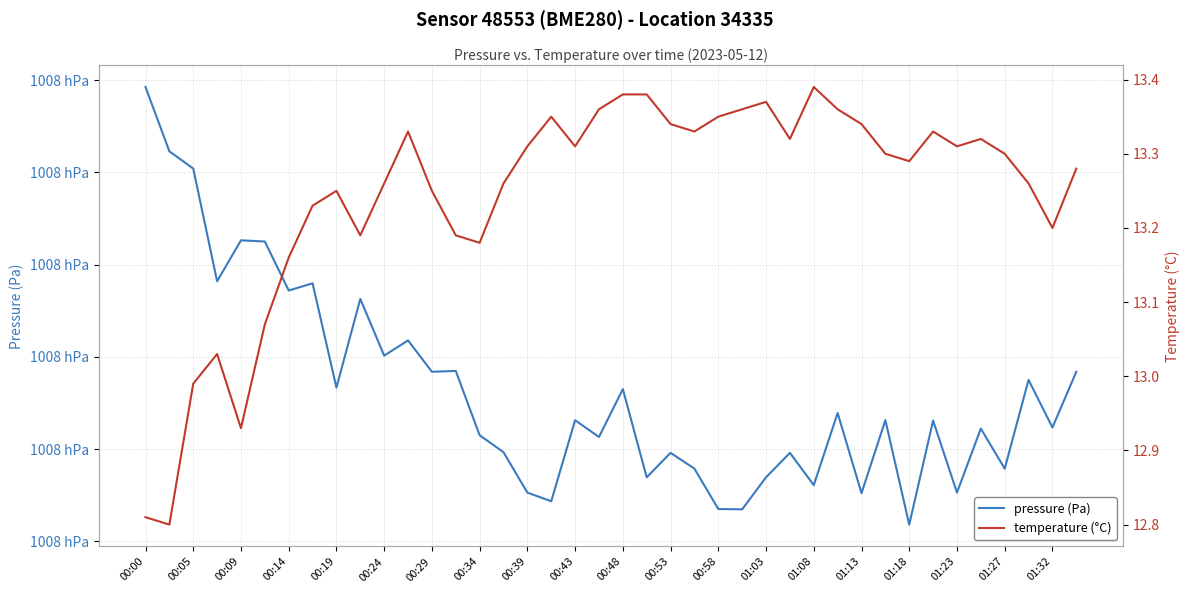

Which series has the largest total across all categories?

pressure (Pa)